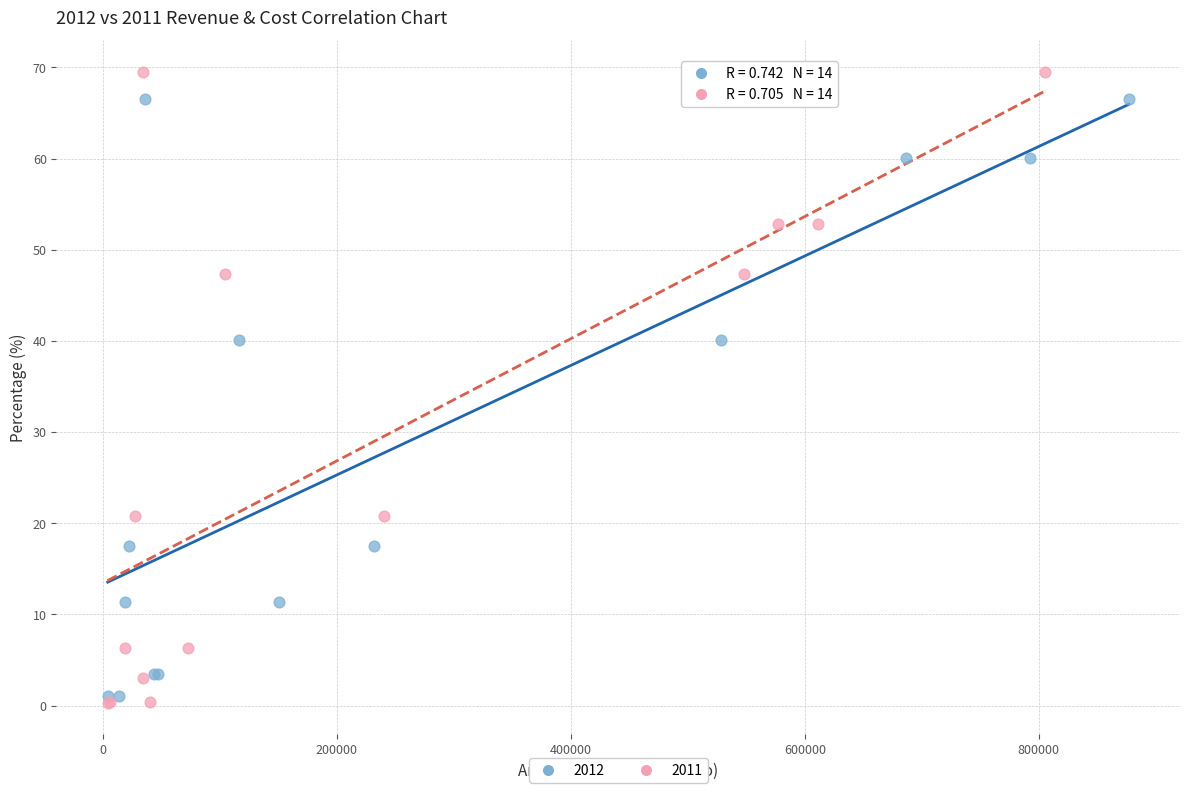

Which series contains the highest Y value?

2011